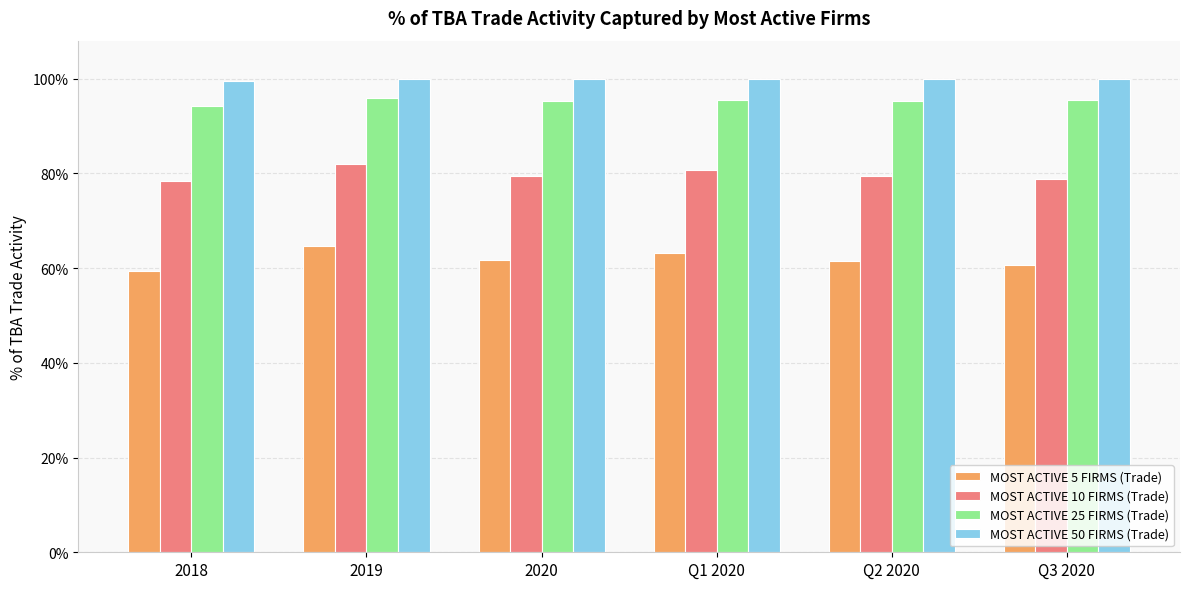

Which series has the largest total across all categories?

MOST ACTIVE 50 FIRMS (Trade)